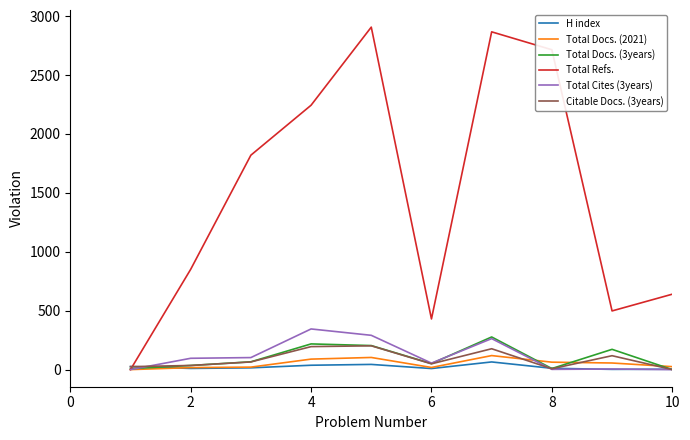

Which series has the largest total across all categories?

Total Refs.